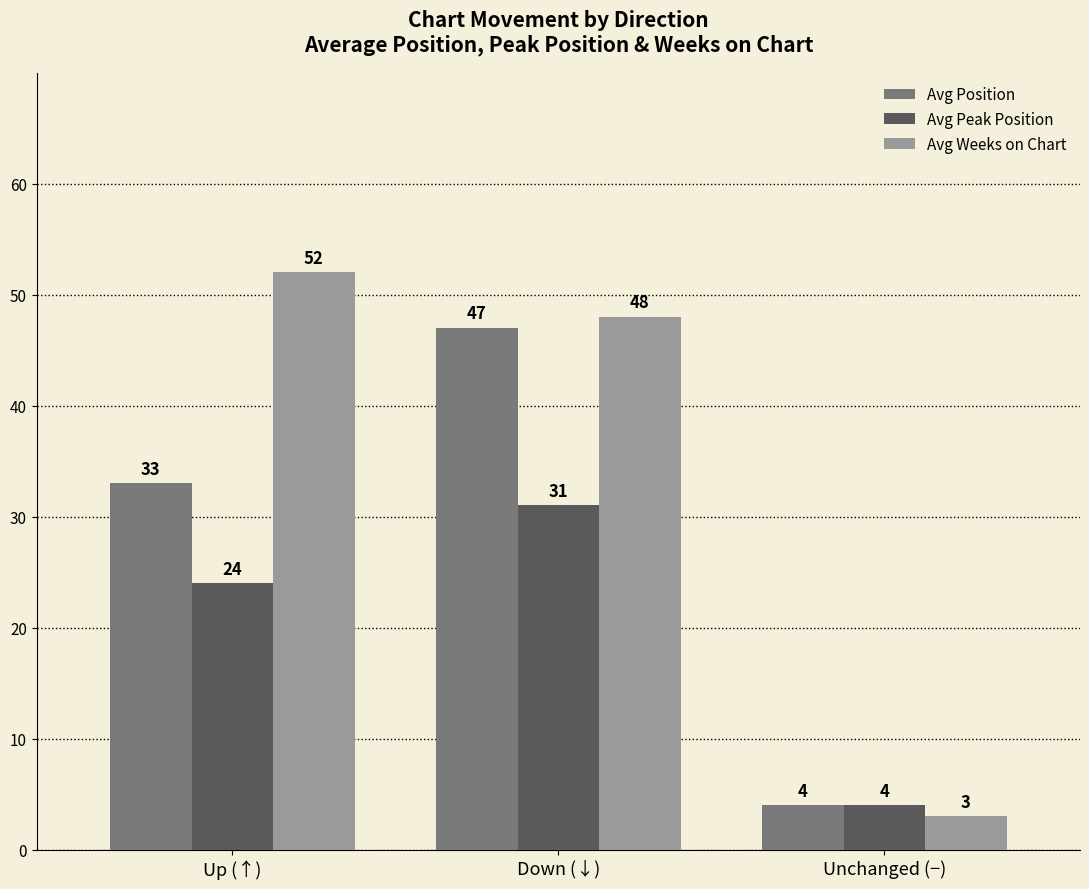

Rank the categories by Avg Position value from lowest to highest.

Unchanged (−), Up (↑), Down (↓)